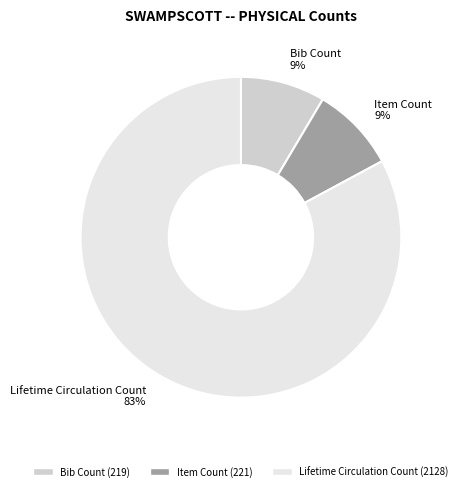

Is the sum of Item Count and Lifetime Circulation Count greater than half?

Yes